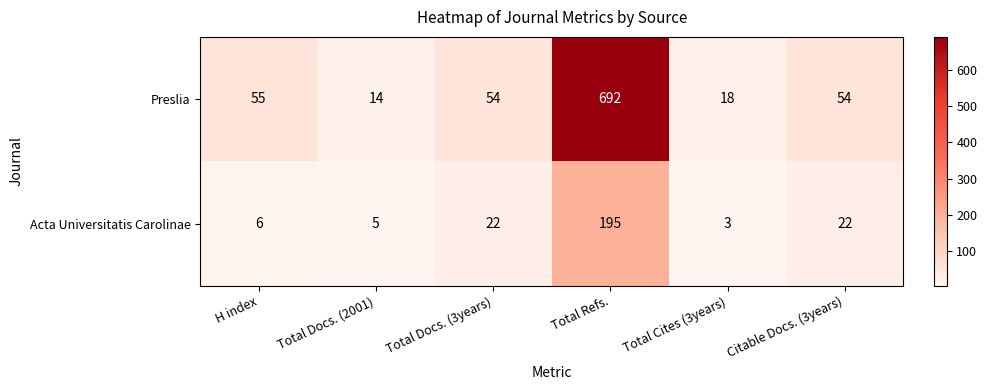

At which label does Preslia reach its peak?

Total Refs.